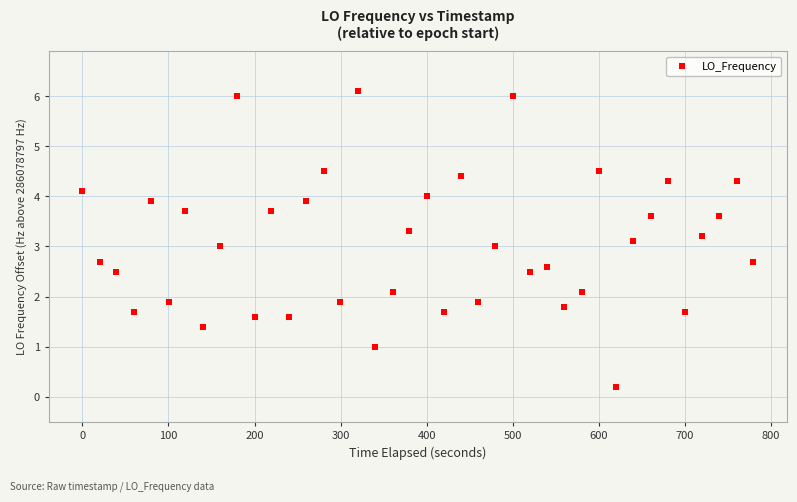

What is the range of Y values (max minus min)?

5.9